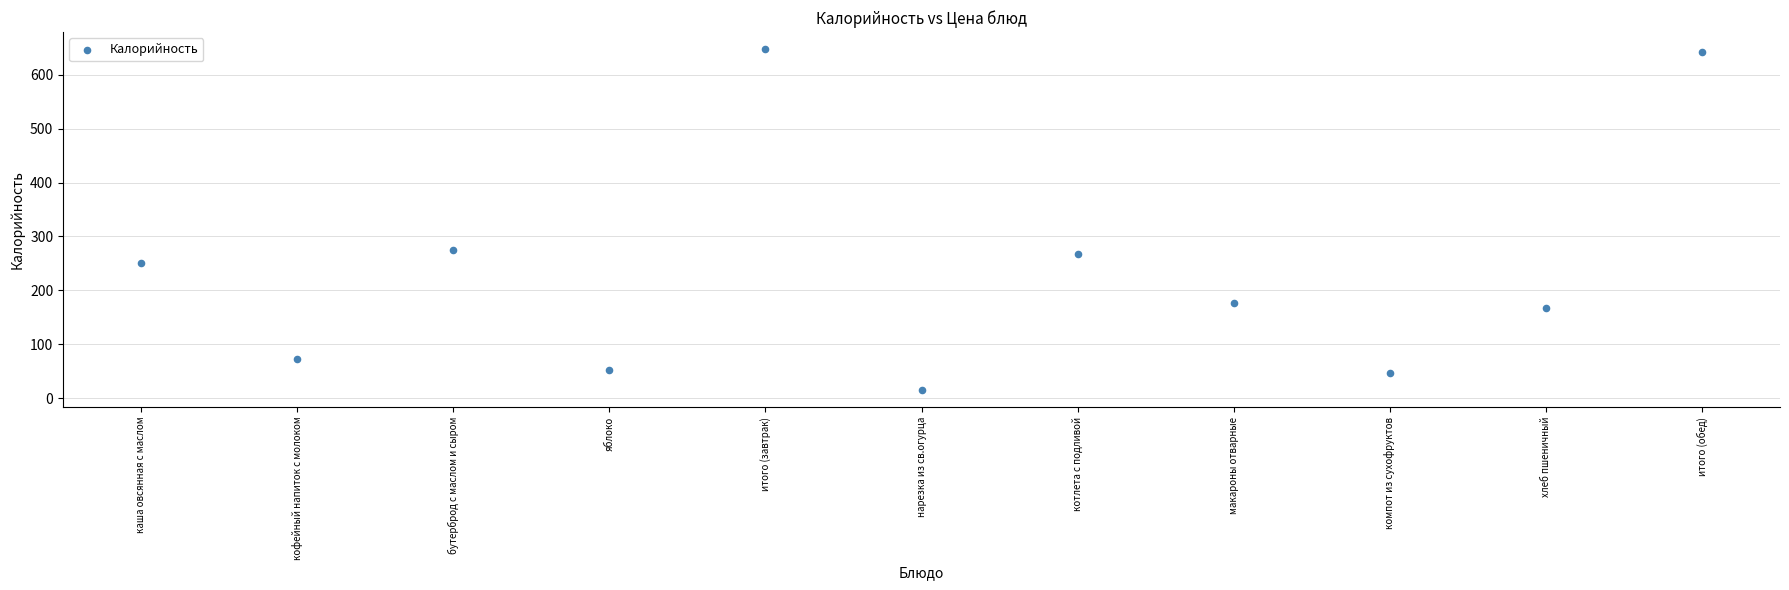

What is the average Y value?

237.5